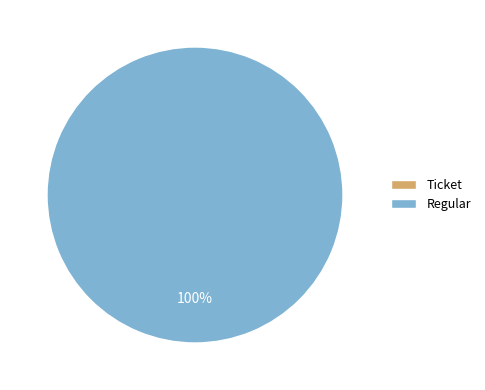

What is the majority slice?

Regular